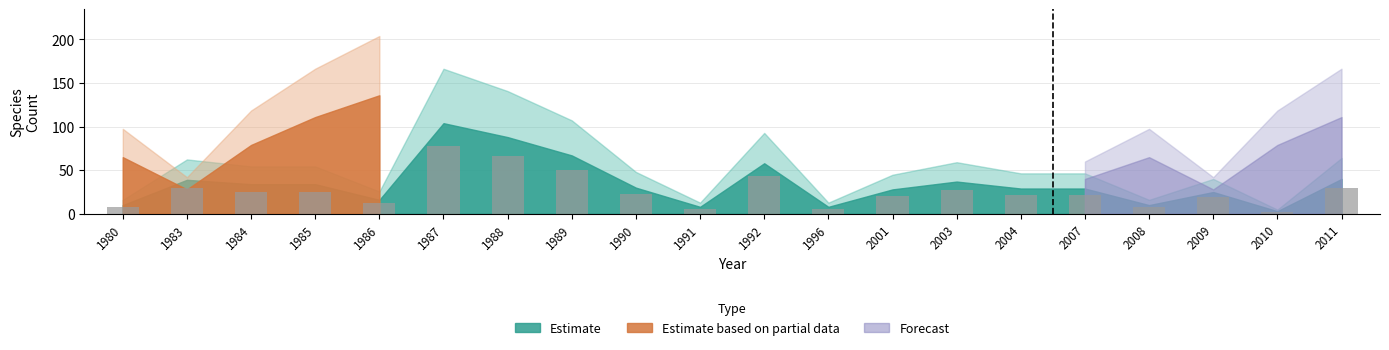

Between 1992 and 2007, which is larger?

1992